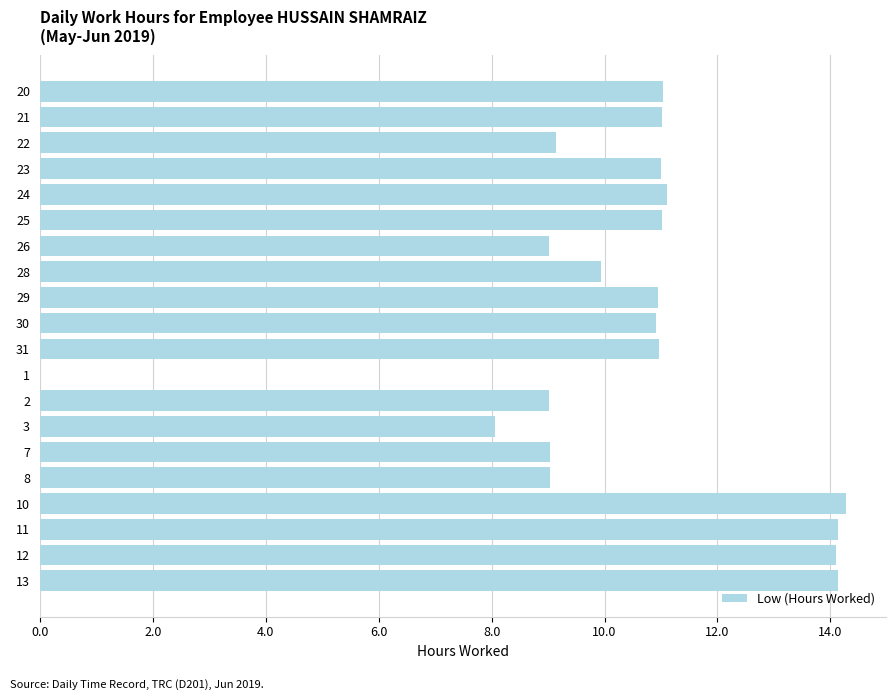

At which label is the value closest to 7?

3